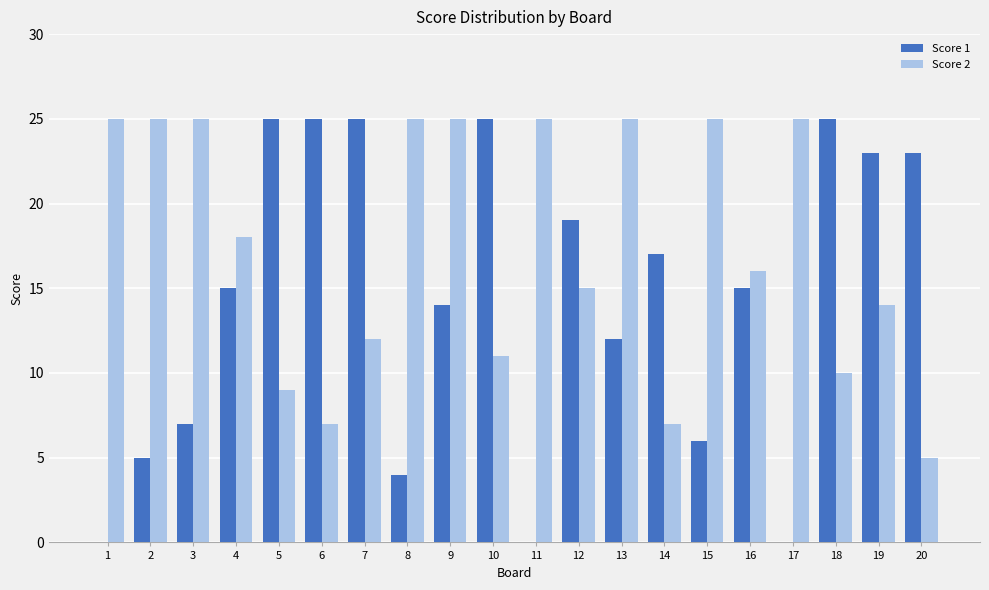

What is the maximum value shown in the chart?

25